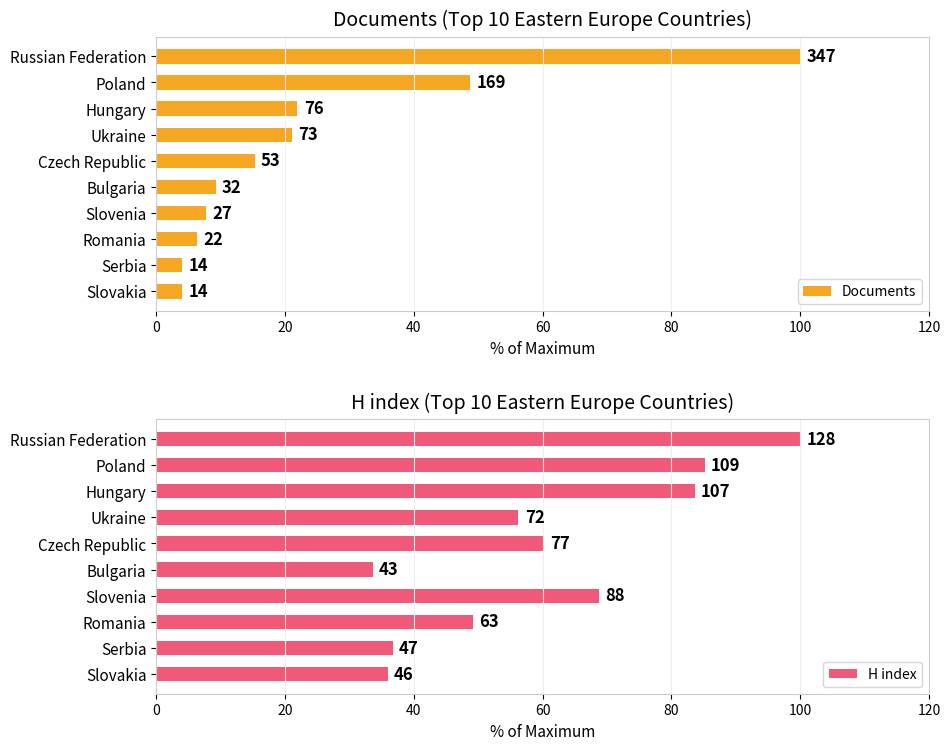

Between Hungary and Slovakia, which is larger?

Hungary